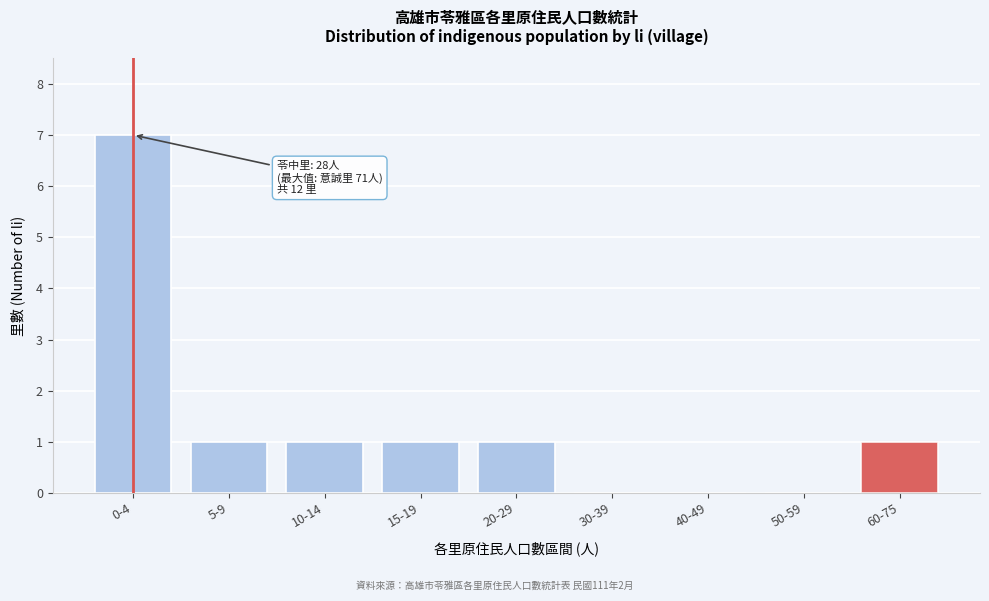

Reading right to left, transcribe all the data shown in this chart.

60-75=1	50-59=0	40-49=0	30-39=0	20-29=1	15-19=1	10-14=1	5-9=1	0-4=7